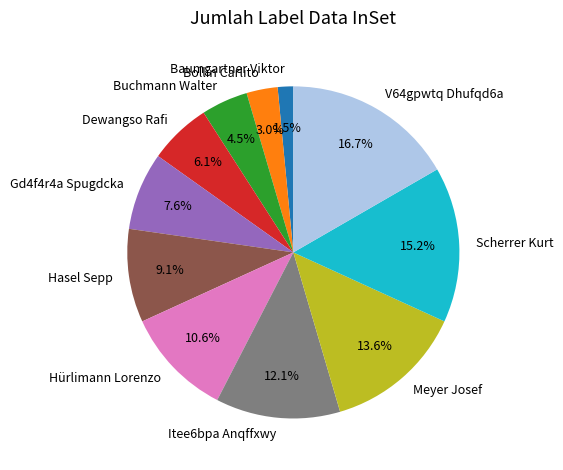

Which has a higher value, Hasel Sepp or V64gpwtq Dhufqd6a?

V64gpwtq Dhufqd6a